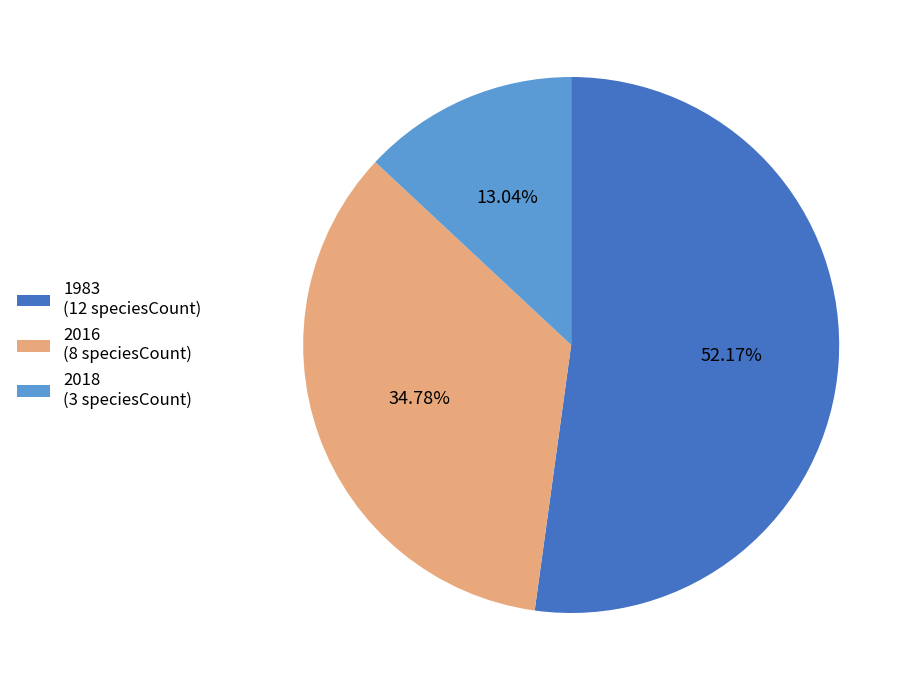

Between 2016 and 1983, which is larger?

1983